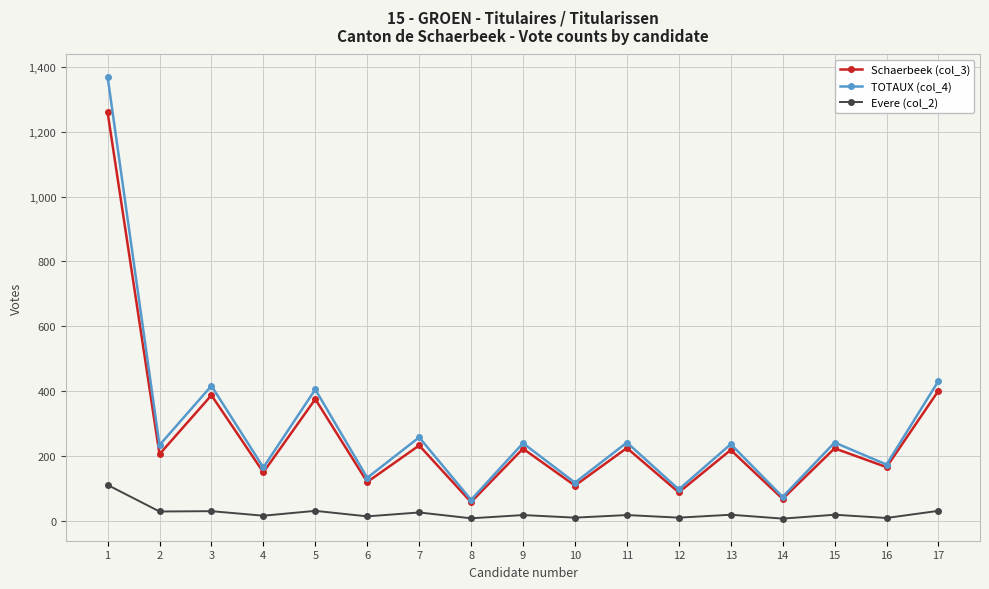

True or false: Schaerbeek (col_3) has more than 1 interior local peaks.

True